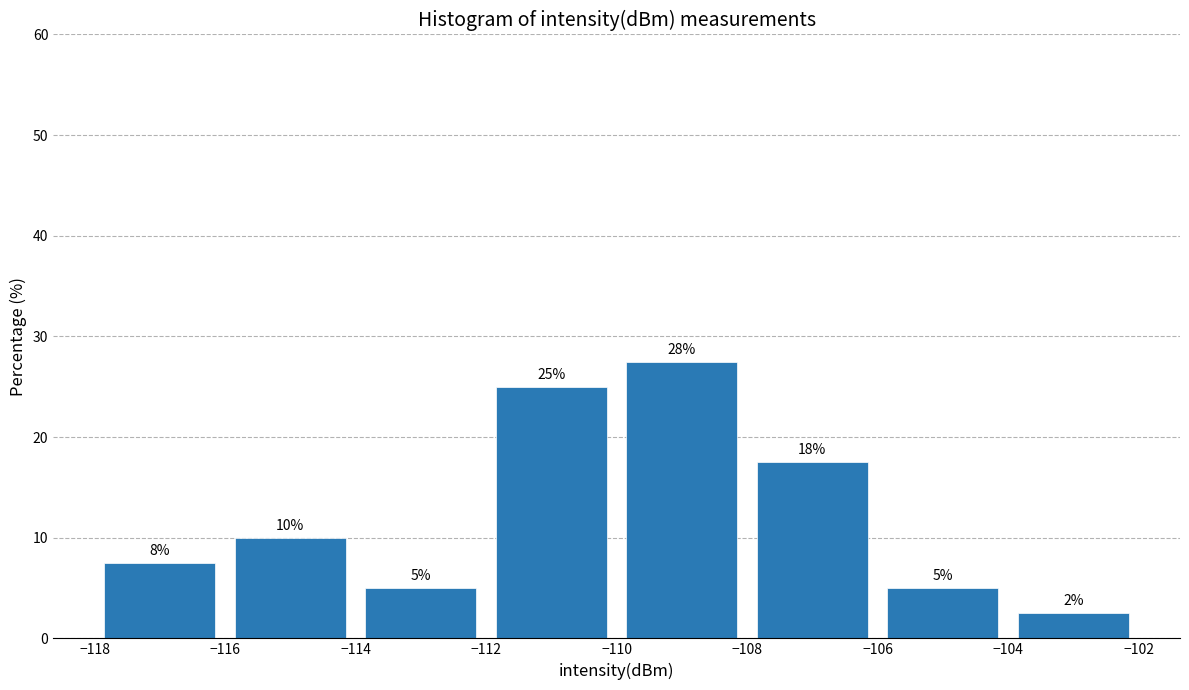

Over which range of the x-axis is the bar tallest?

-110 to -108